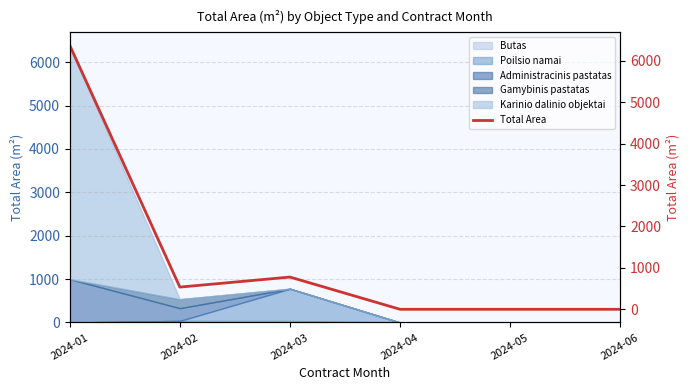

List the labels in order of value, smallest first.

2024-04, 2024-05, 2024-06, 2024-02, 2024-03, 2024-01